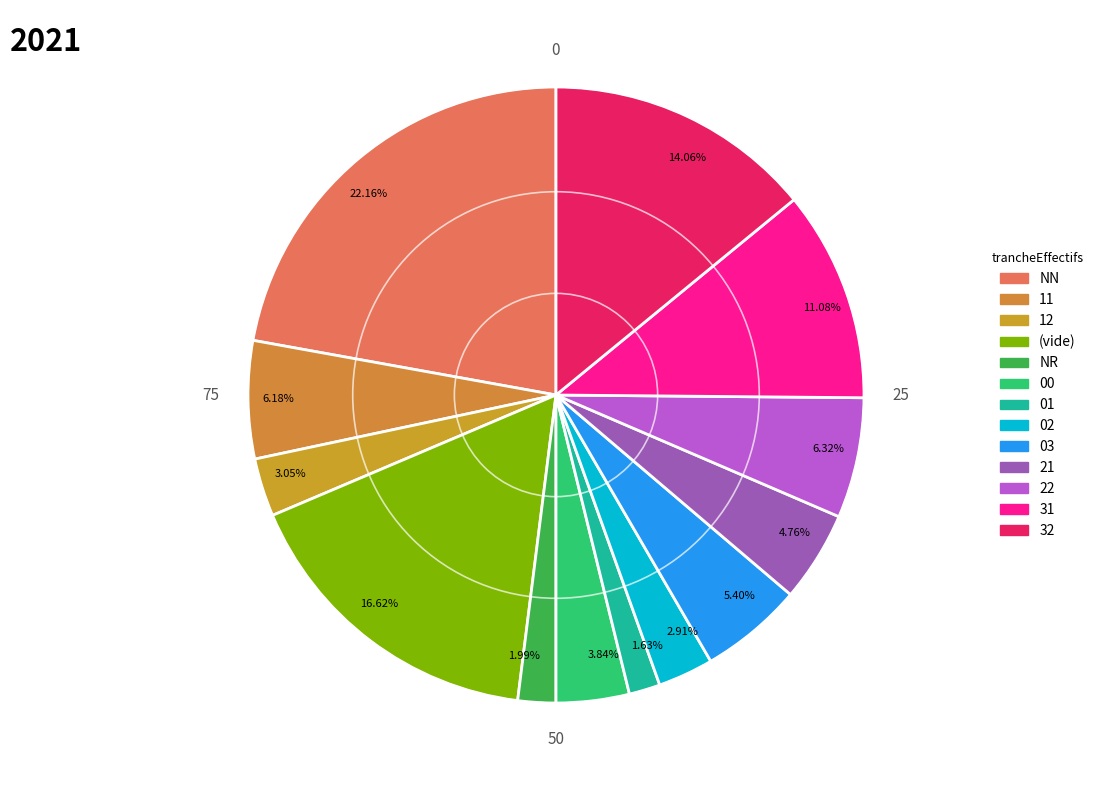

How many slices are in this pie chart?

13